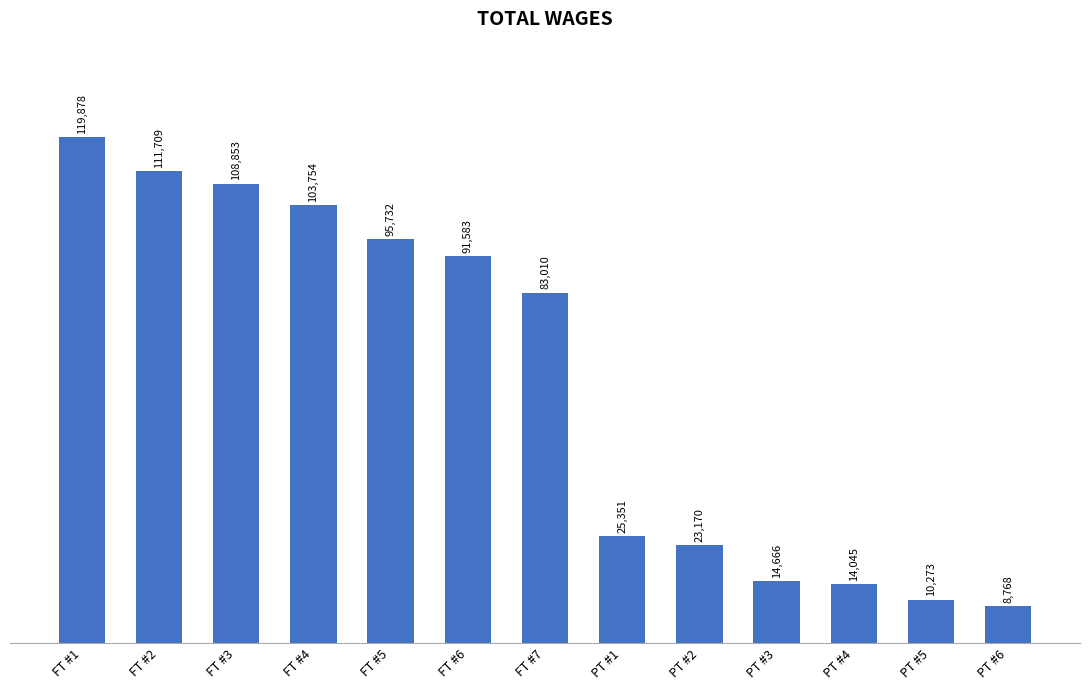

Are the bars horizontal?

No